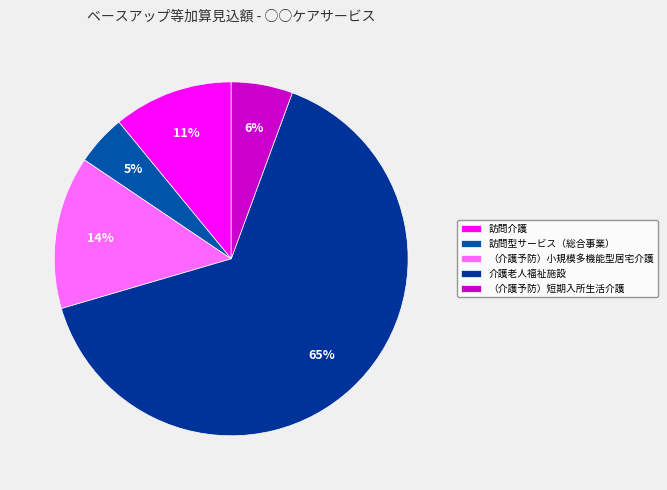

Is there any slice that represents more than half of the pie?

Yes